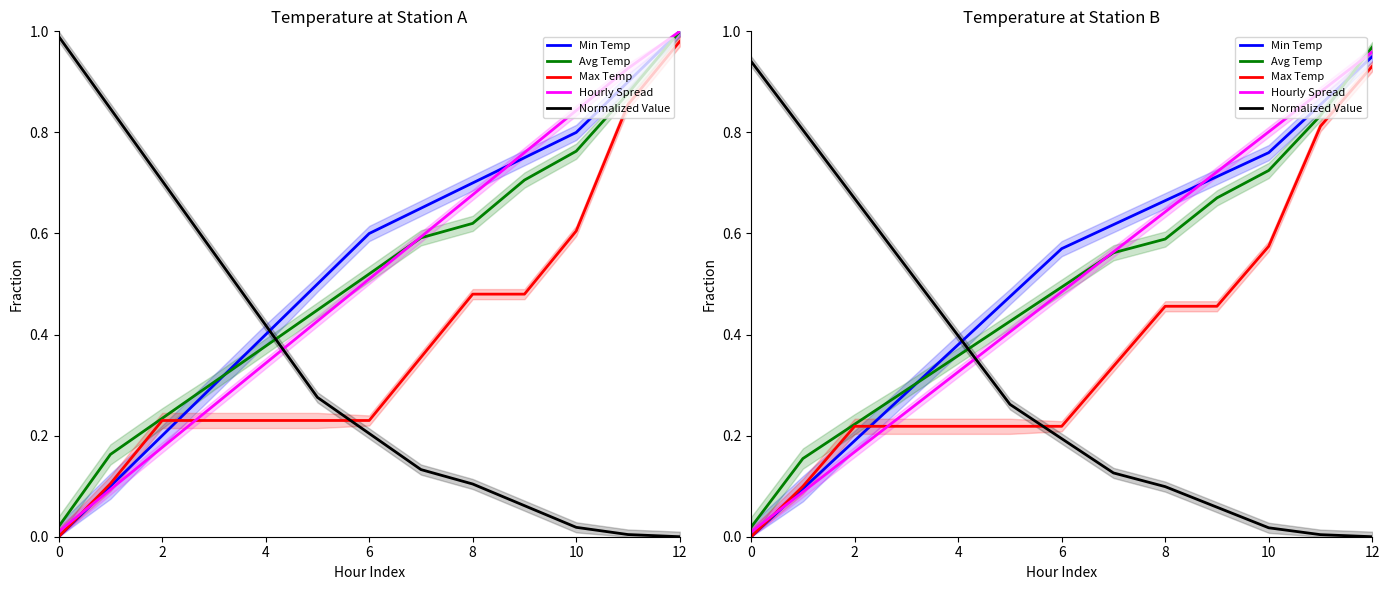

What is the difference between the second highest and second lowest values in the Avg Temp series?

0.7